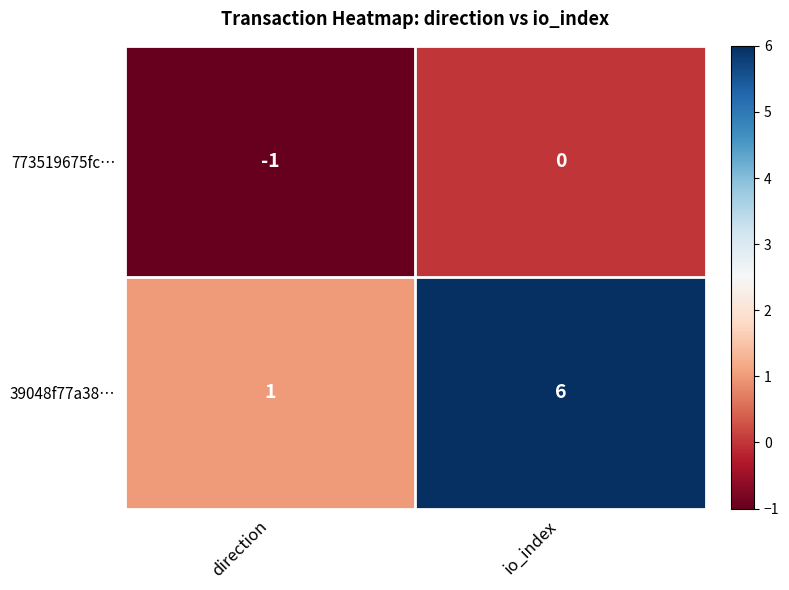

How many values in the 773519675fc… series are below 0?

1